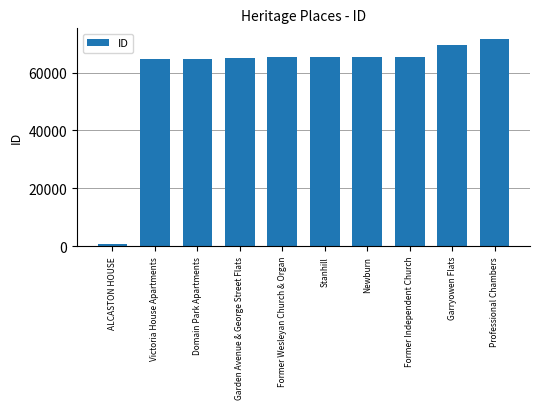

Which has a higher value, Victoria House Apartments or Garryowen Flats?

Garryowen Flats